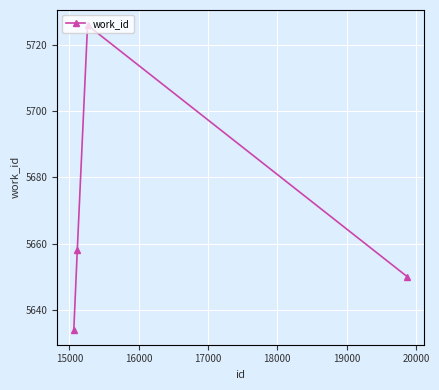

What is the smallest value displayed?

5634